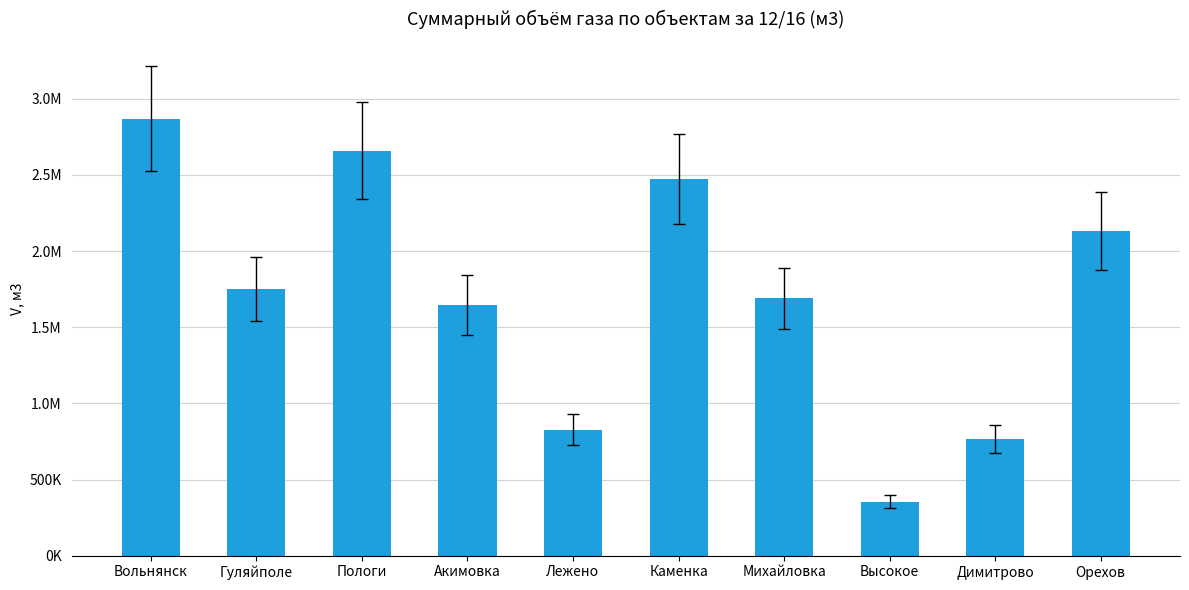

What position from the left is Лежено?

5